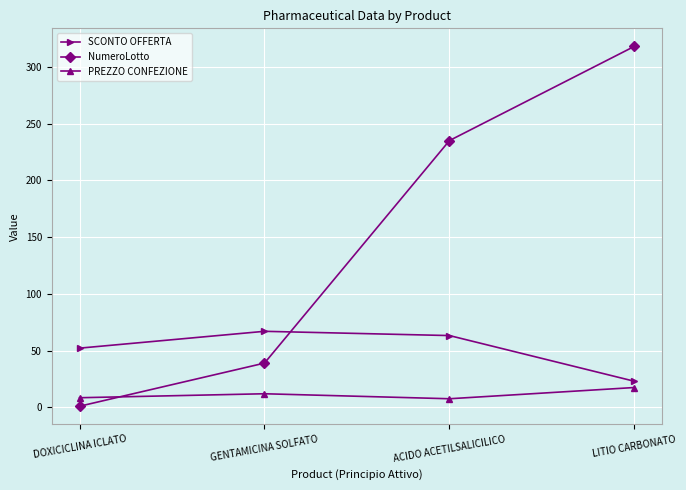

What is the value of the PREZZO CONFEZIONE point at the 1st from the left?

8.5